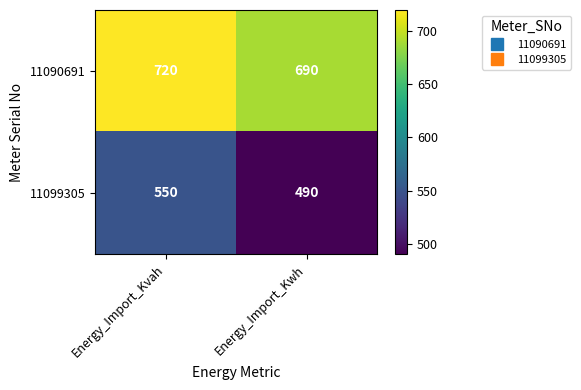

What is the sum of all 11099305 values?

1040